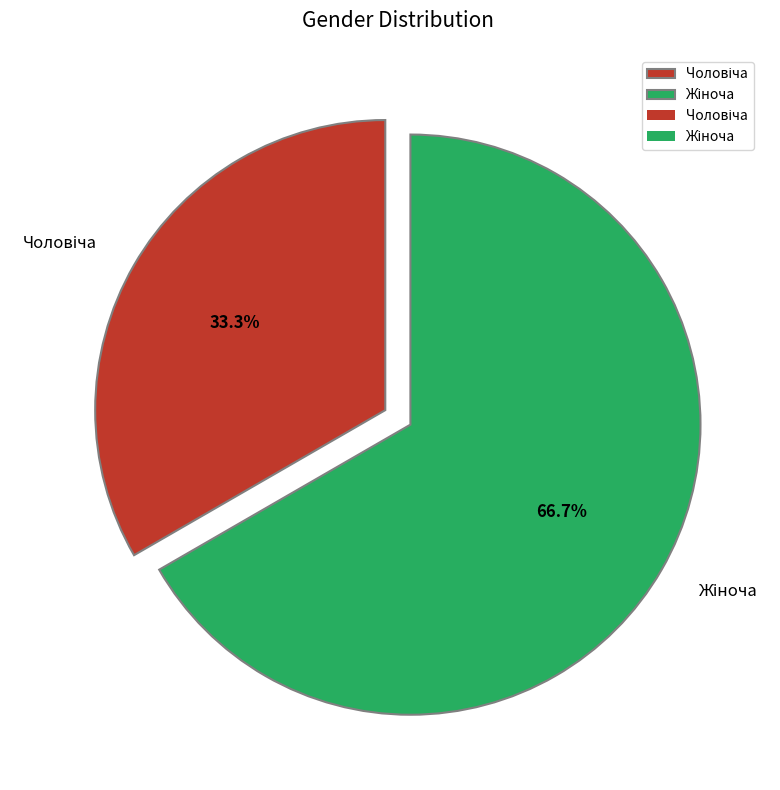

Does any single category account for the majority?

Yes